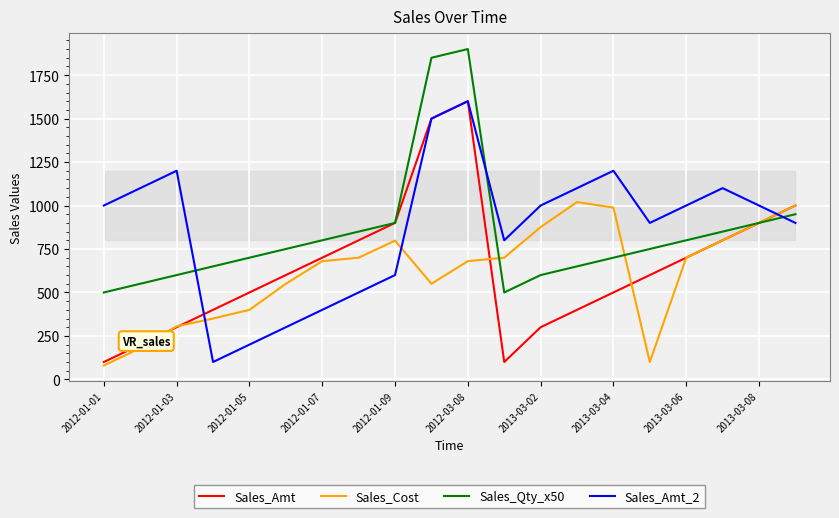

True or false: Sales_Amt_2 and Sales_Cost cross at least once.

True